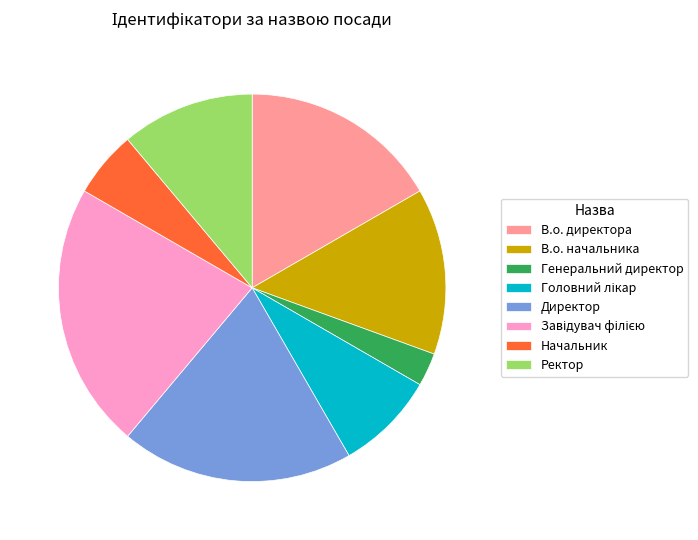

Is it true that В.о. начальника is 14% of the pie?

True